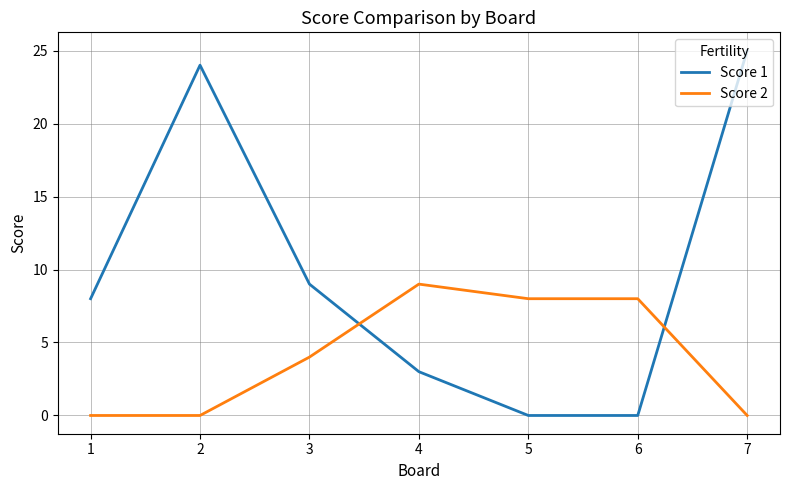

Which series has the largest total across all categories?

Score 1